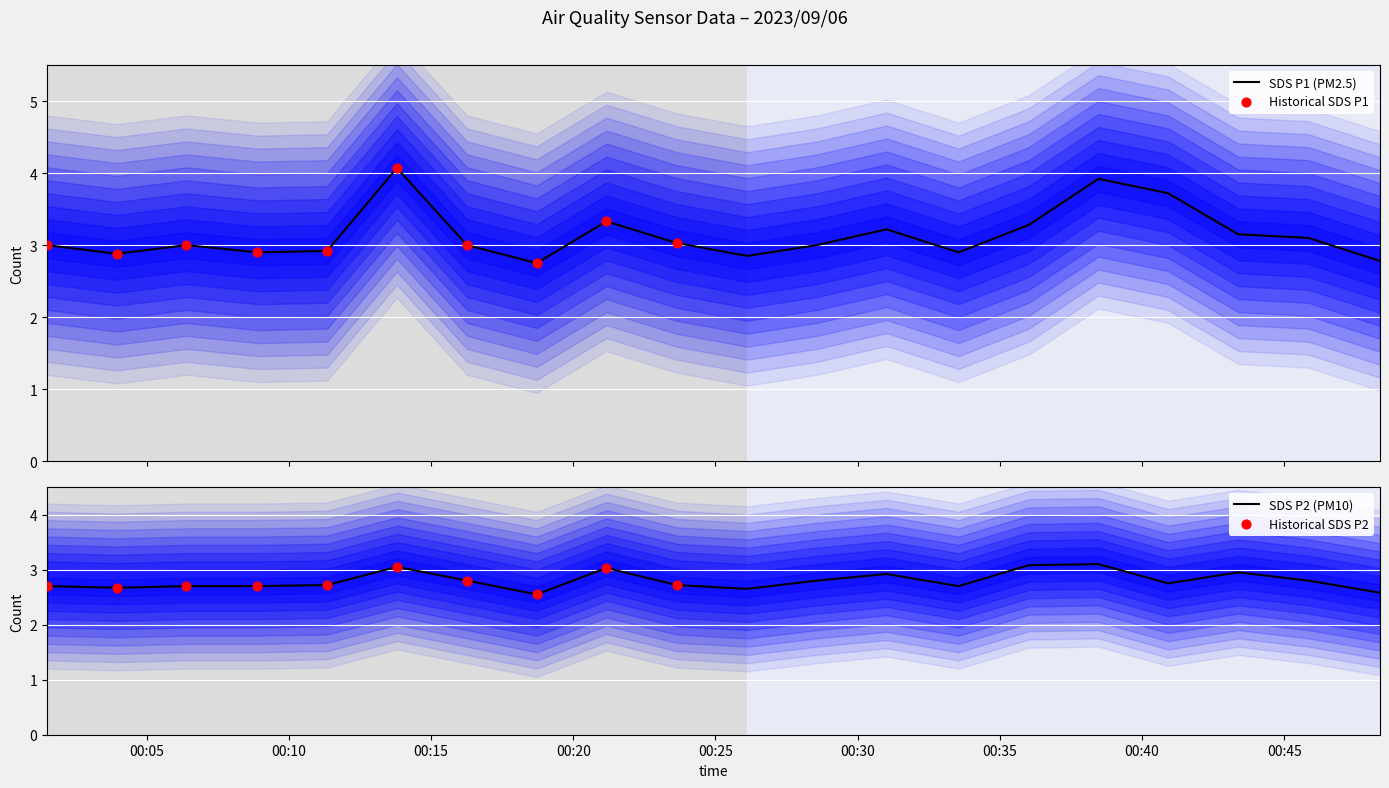

At how many categories does at least one series exceed 2?

20